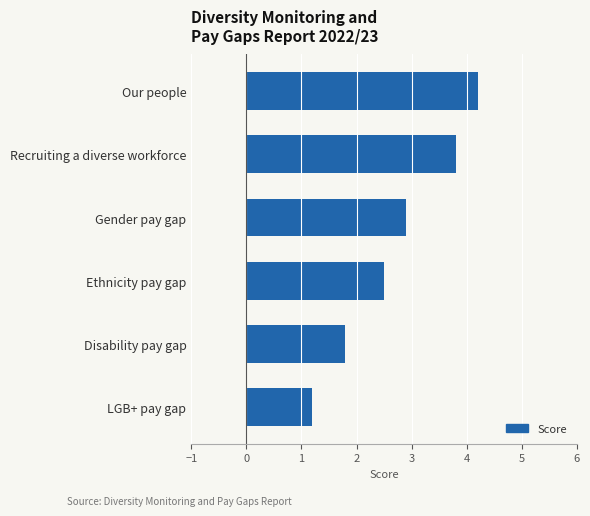

At which label is the value closest to 2?

Disability pay gap